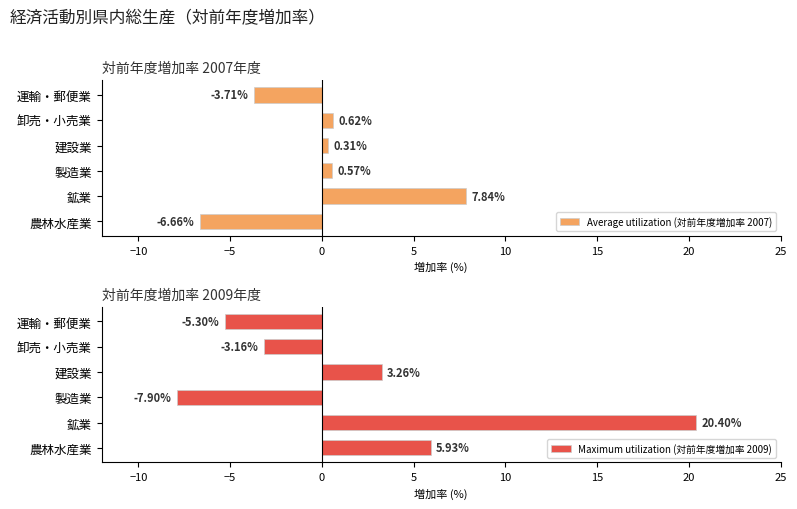

What is the sum of the Average utilization (対前年度増加率 2007) values at 卸売・小売業 and 運輸・郵便業?

-3.1